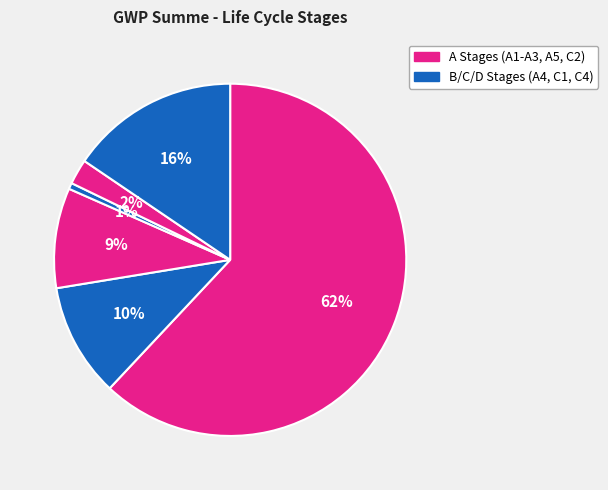

How many segments does this pie chart have?

6